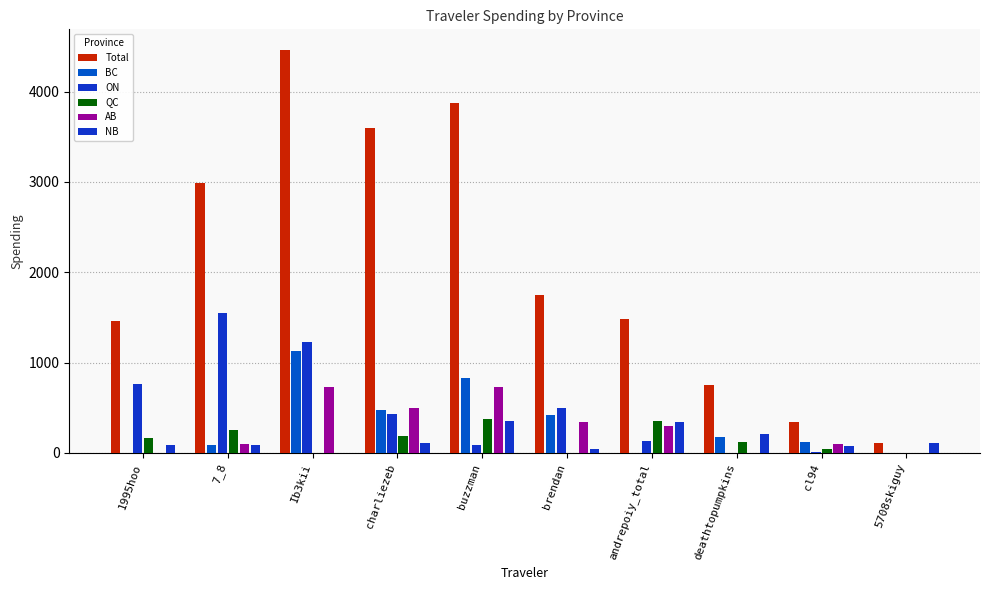

What is the difference between the BC values at deathtopumpkins and buzzman?

655.0